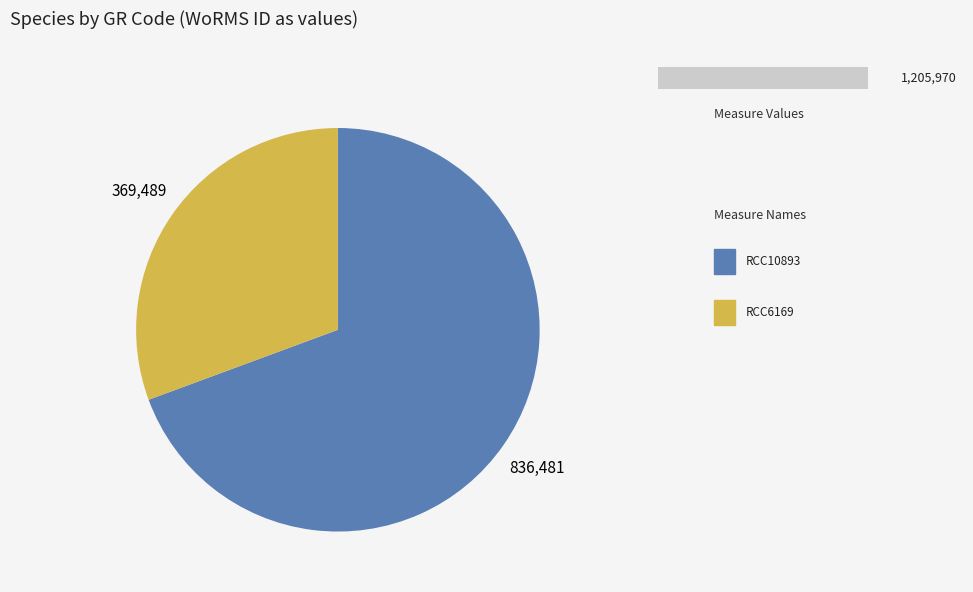

To the nearest percent, what is the difference between the largest and smallest slice percentages?

39%